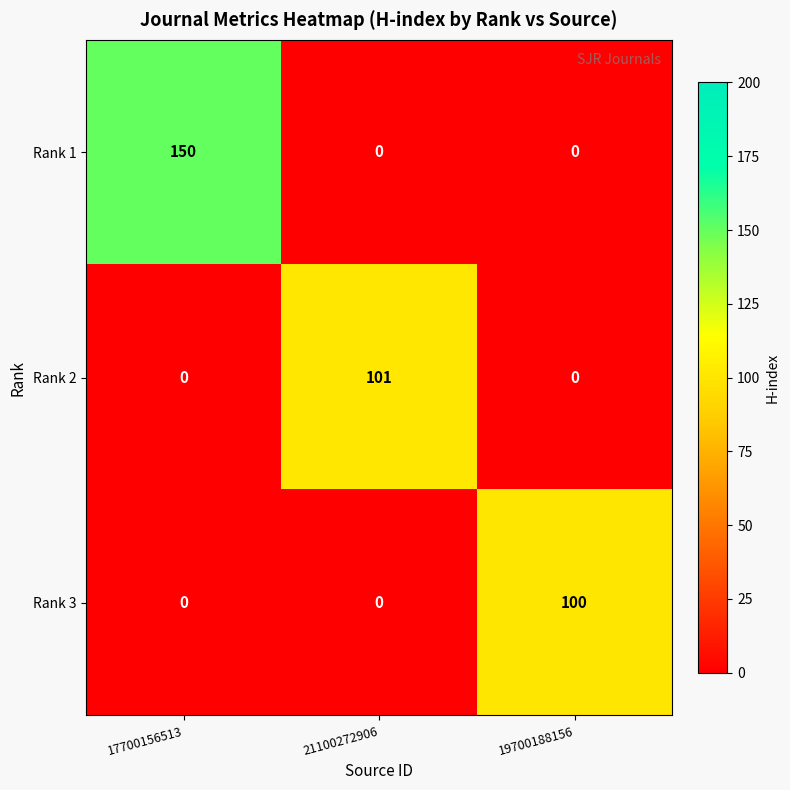

Rank the series by their maximum value, from lowest to highest.

Rank 3, Rank 2, Rank 1